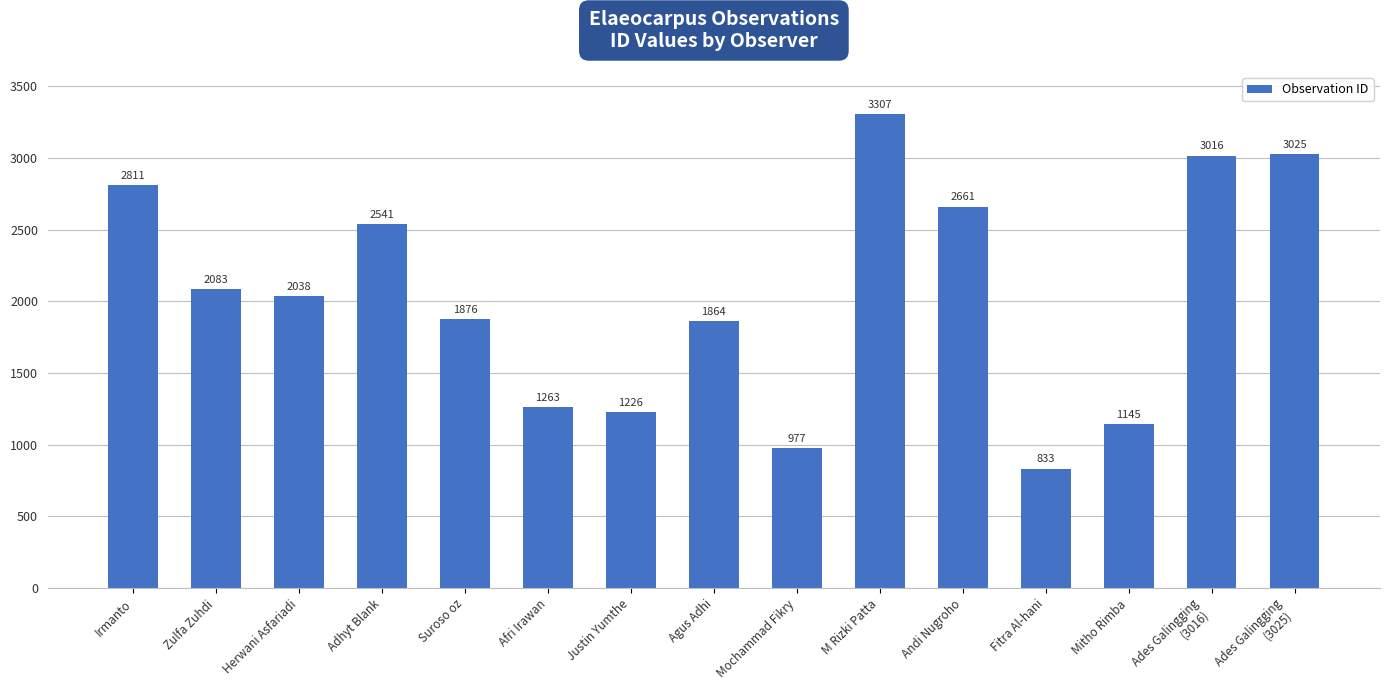

Is it true that the value at Herwani Asfariadi is 2766?

False